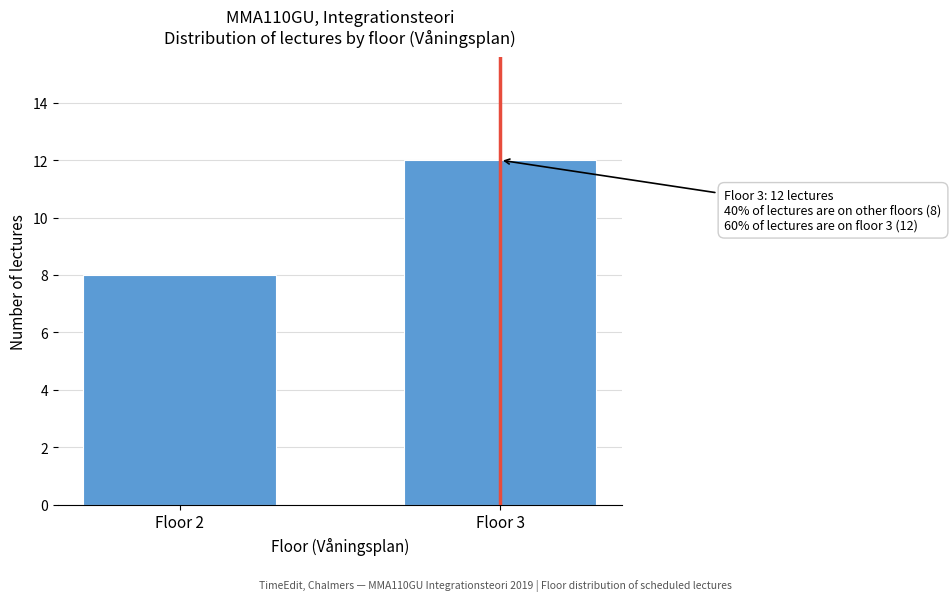

Reading left to right, list all the values displayed in this chart.

Floor 2=8	Floor 3=12